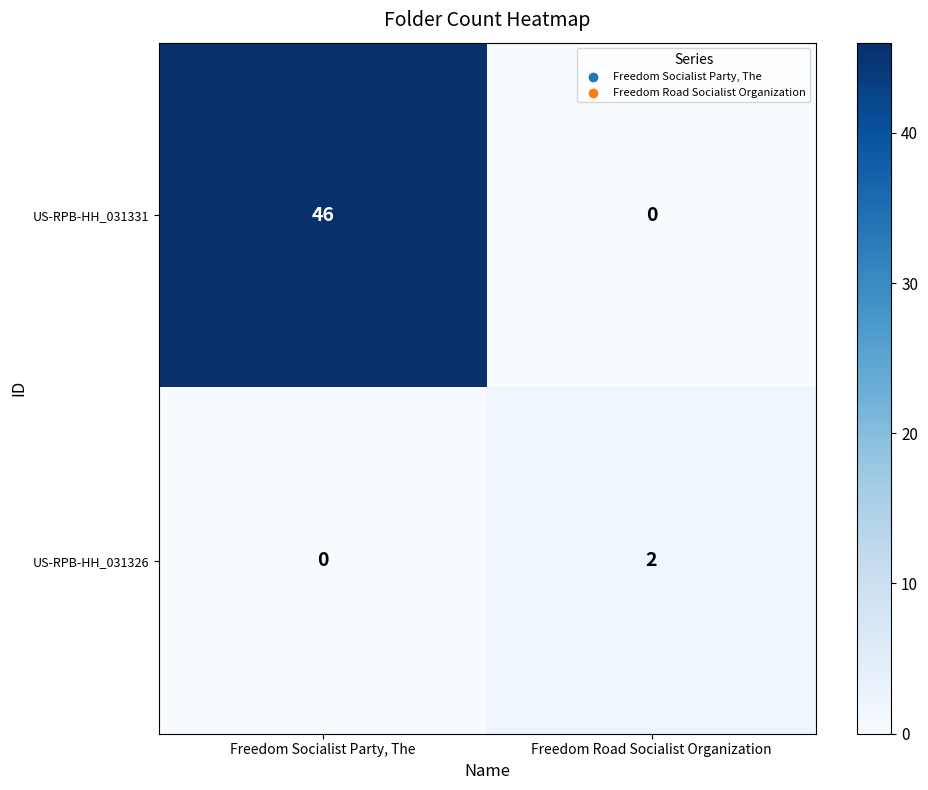

What is the total value across all series at Freedom Road Socialist Organization?

2